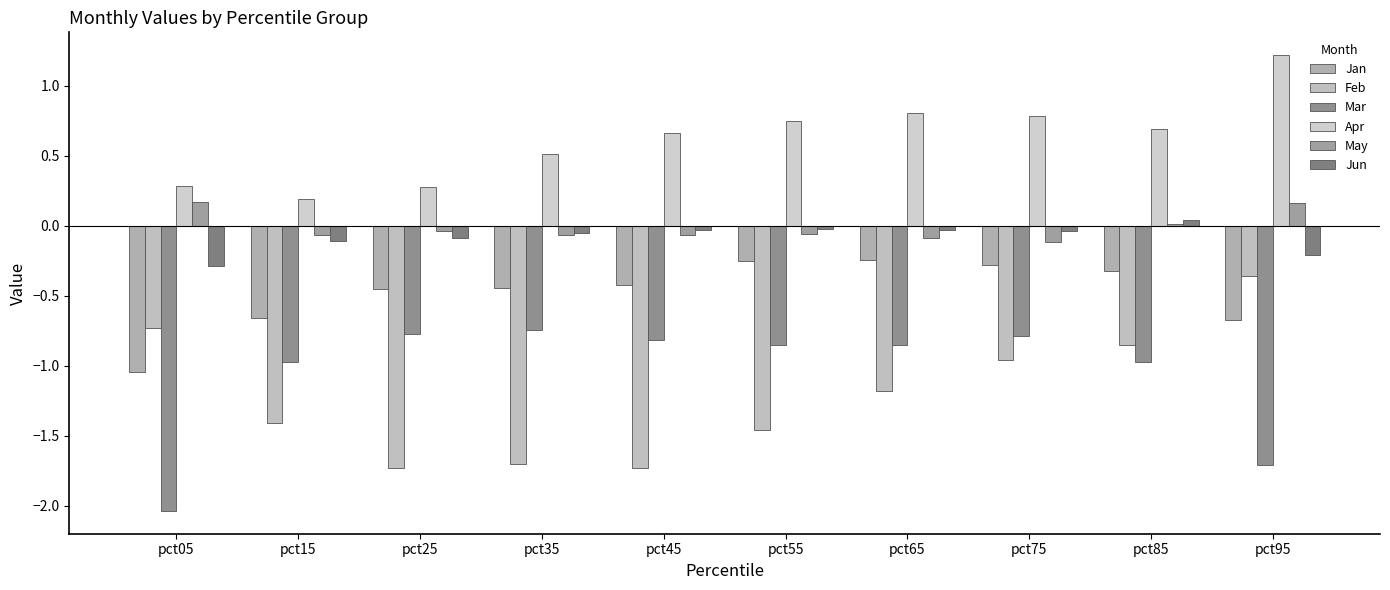

What is the sum of the Mar values at pct15 and pct35?

-1.7